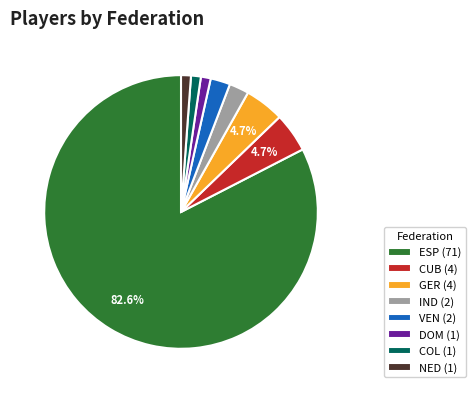

Does any single category account for the majority?

Yes